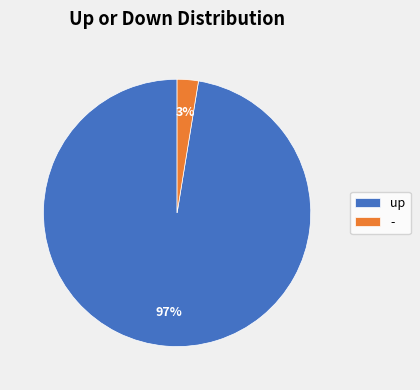

Rank the categories by value from highest to lowest.

up, -